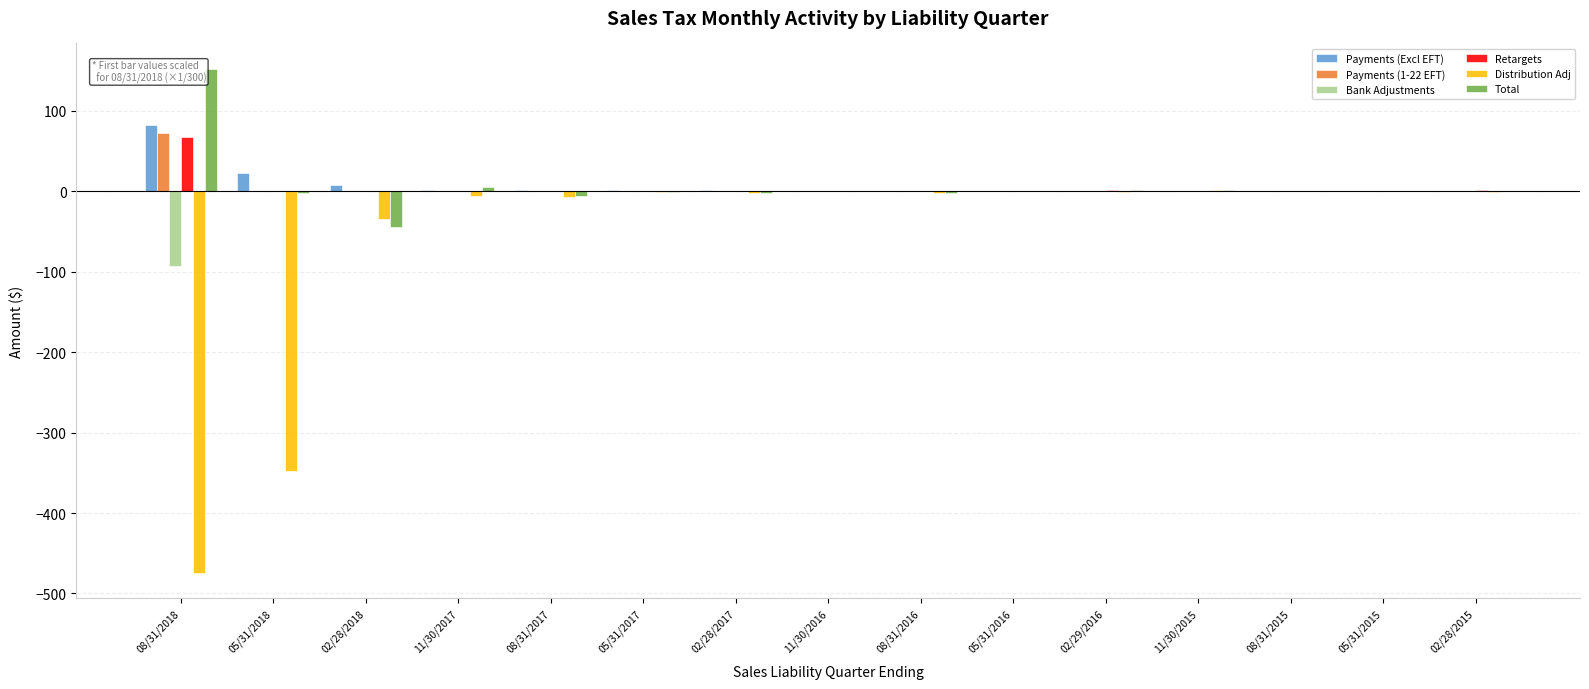

Is it true that Distribution Adj equals -474.2 at 08/31/2018?

True